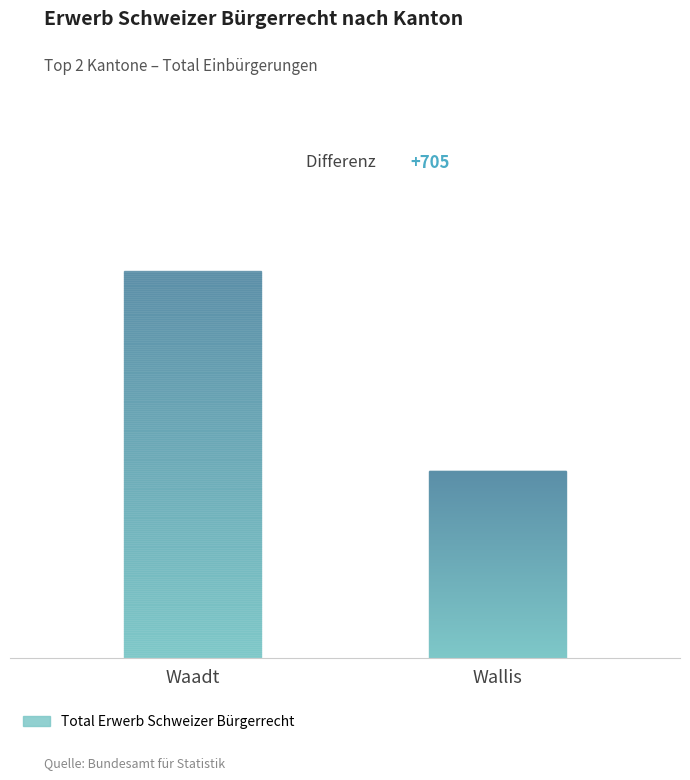

Reading left to right, list all the values displayed in this chart.

Waadt=1366	Wallis=661